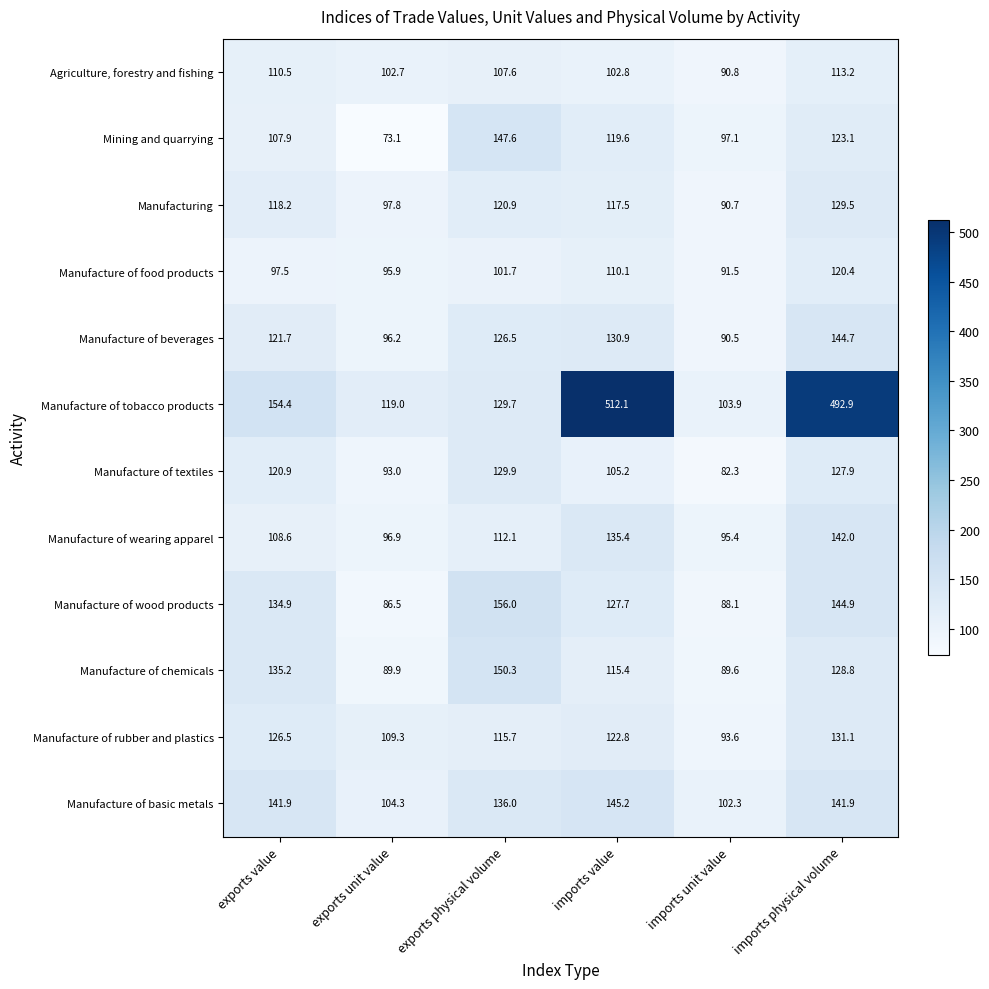

Rank the series by their maximum value, from lowest to highest.

Agriculture, forestry and fishing, Manufacture of food products, Manufacturing, Manufacture of textiles, Manufacture of rubber and plastics, Manufacture of wearing apparel, Manufacture of beverages, Manufacture of basic metals, Mining and quarrying, Manufacture of chemicals, Manufacture of wood products, Manufacture of tobacco products